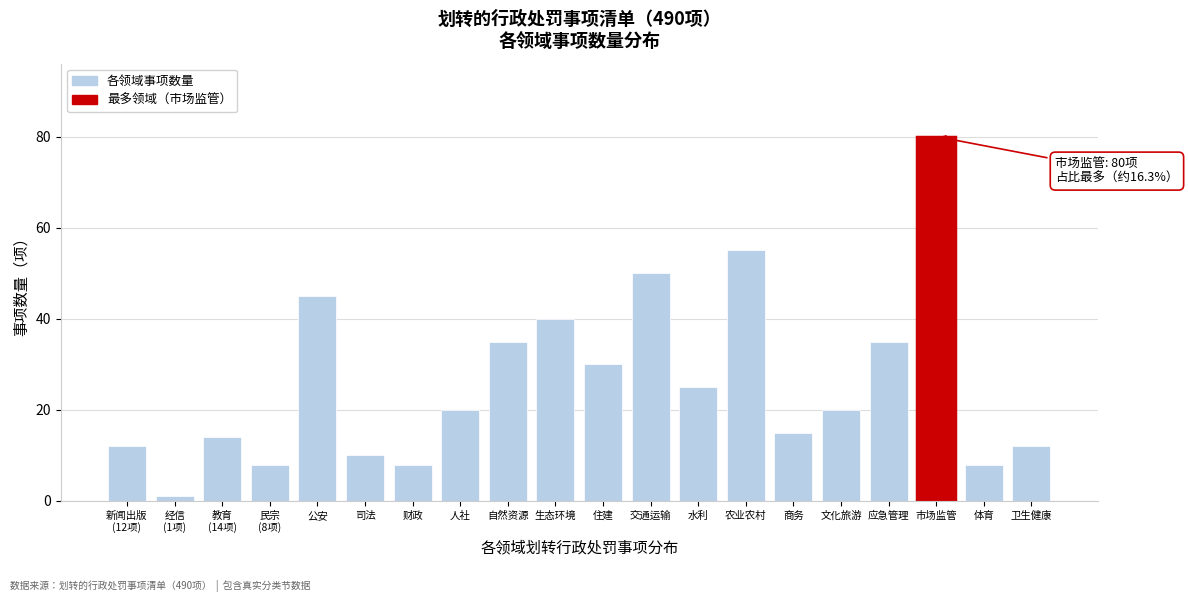

Reading left to right, extract all data points from this chart.

12	1	14	8	45	10	8	20	35	40	30	50	25	55	15	20	35	80	8	12